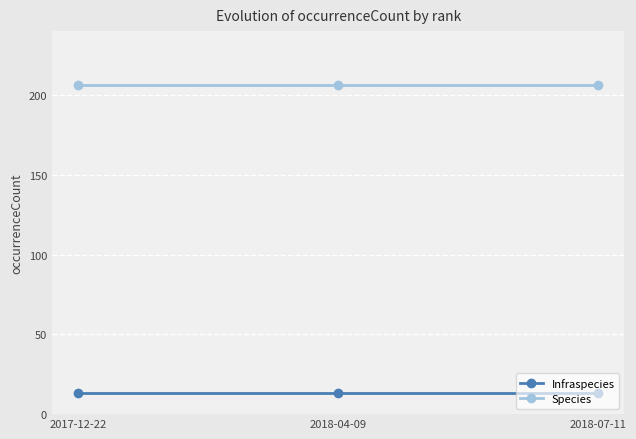

True or false: Species has a value of 69 at 2018-04-09.

False